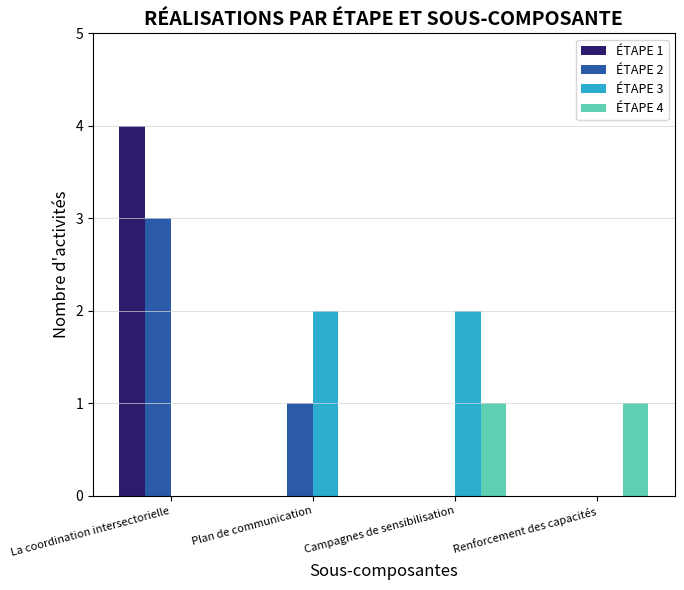

Which series changed the most between La coordination intersectorielle and Campagnes de sensibilisation?

ÉTAPE 1